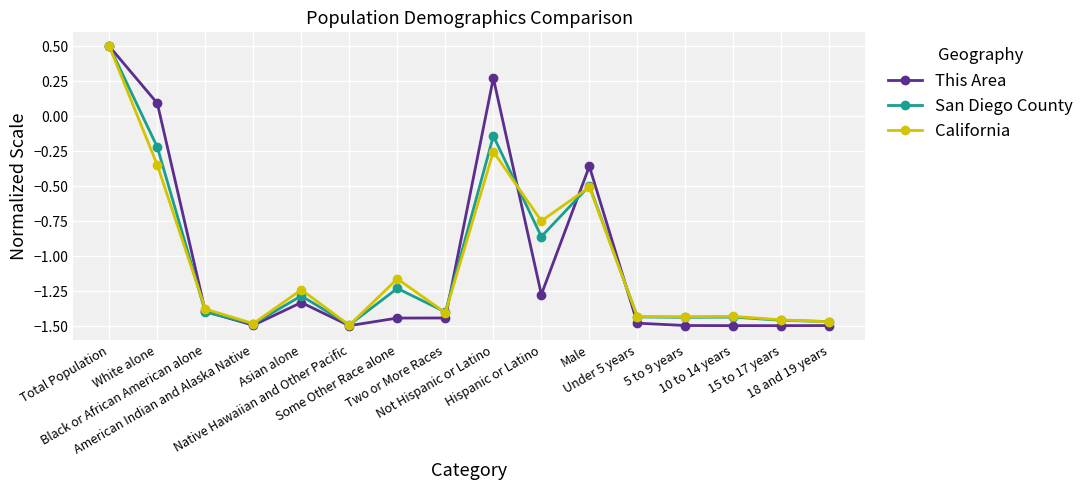

True or false: San Diego County has more than 2 interior local peaks.

True